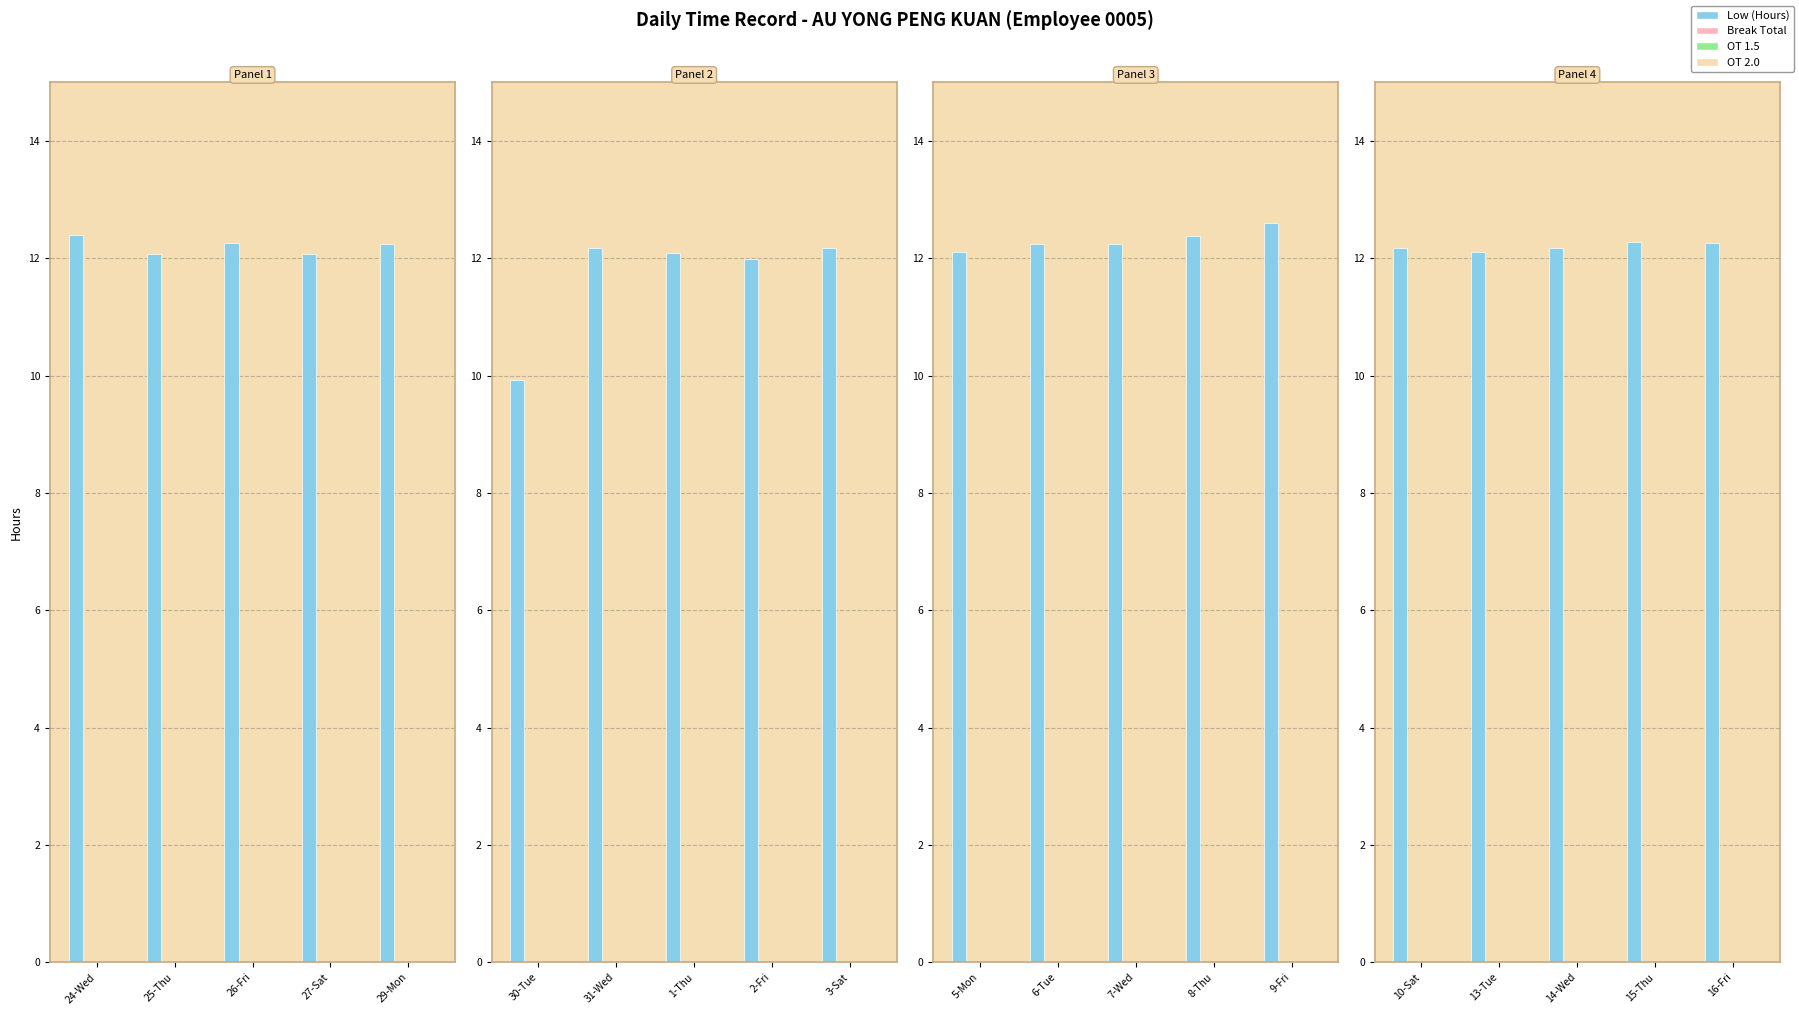

Rank the series at 10-Sat from highest to lowest value.

Low (Hours), Break Total, OT 1.5, OT 2.0